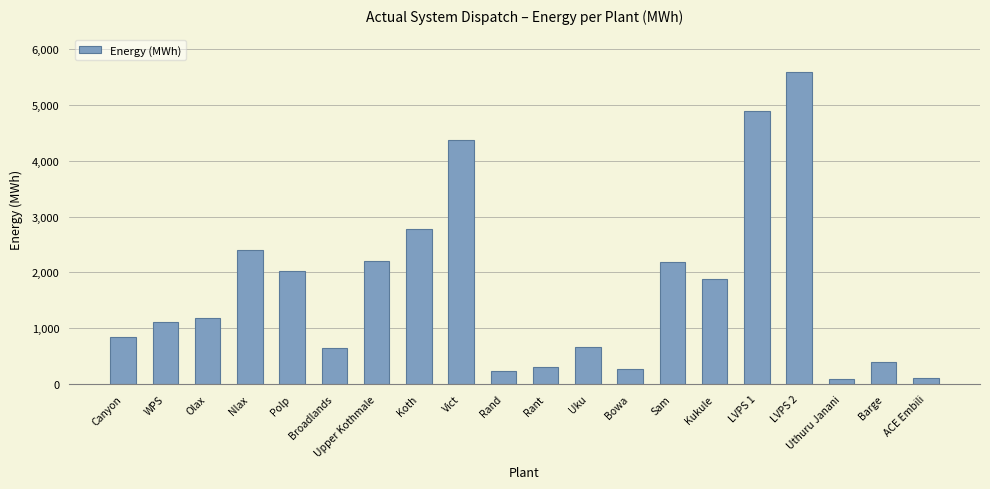

What is the difference between the maximum and minimum values?

5502.7